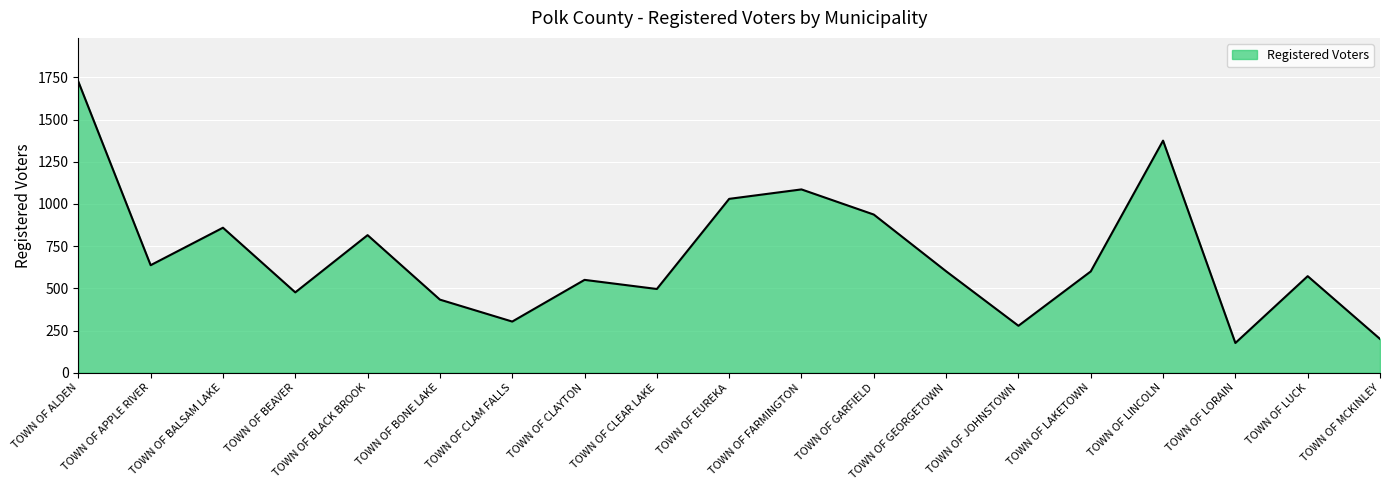

What is the sum of all values?

13149